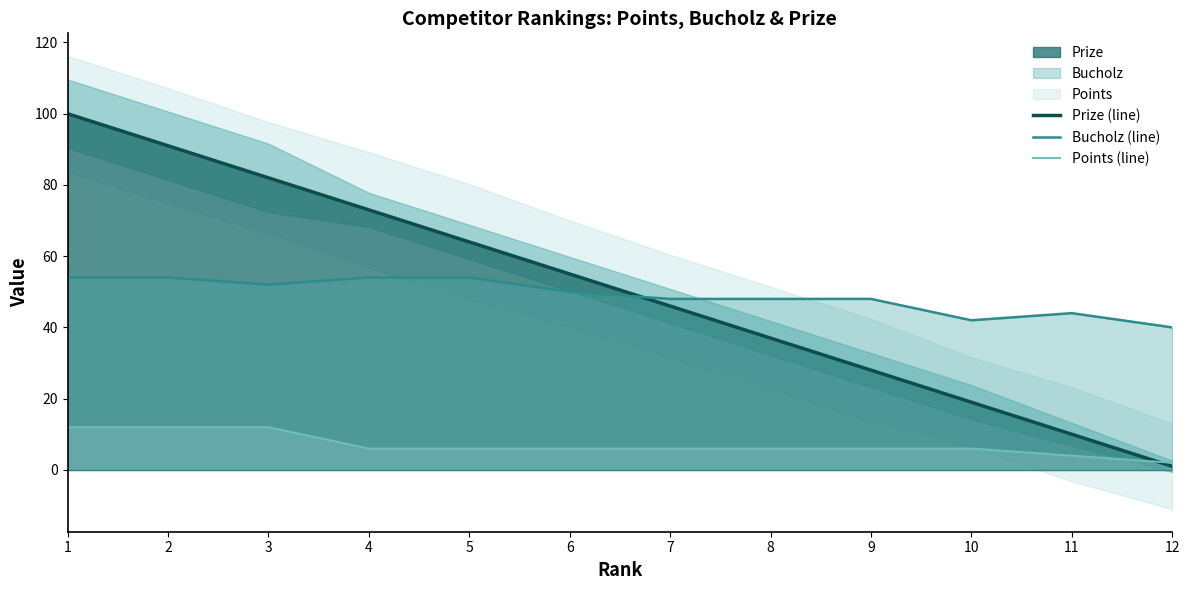

What is the difference between the maximum and minimum values in the Bucholz (line) series?

14